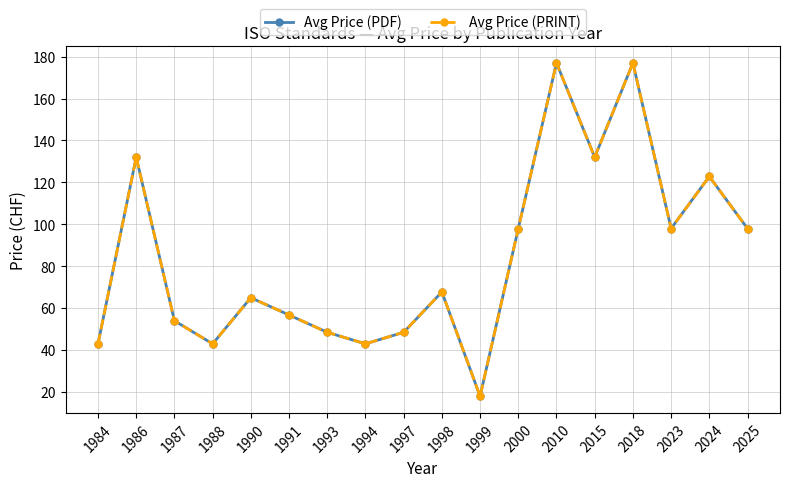

What is the total value across all series at 1987?

108.0